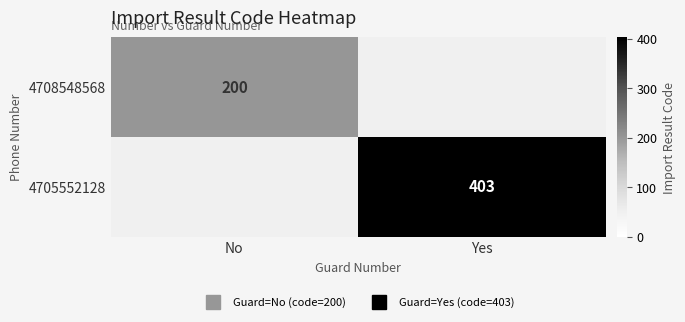

At No, list the series in order from largest to smallest.

4708548568, 4705552128